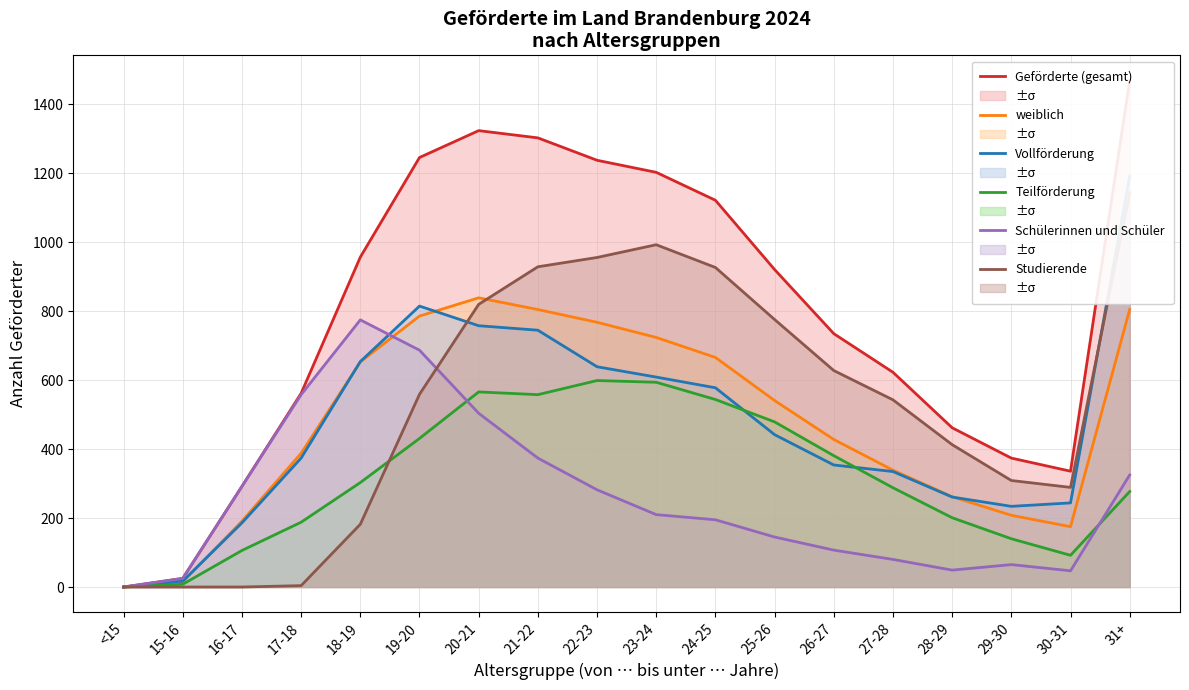

True or false: weiblich and Geförderte (gesamt) cross at least once.

False